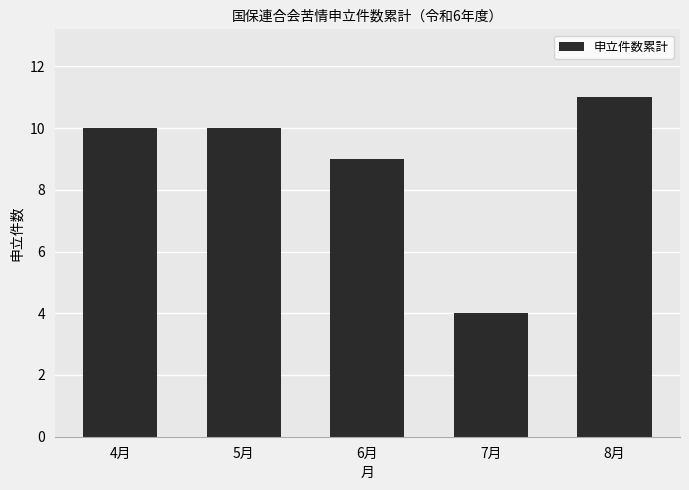

What is the ratio of the value at 8月 to the value at 5月?

1.1